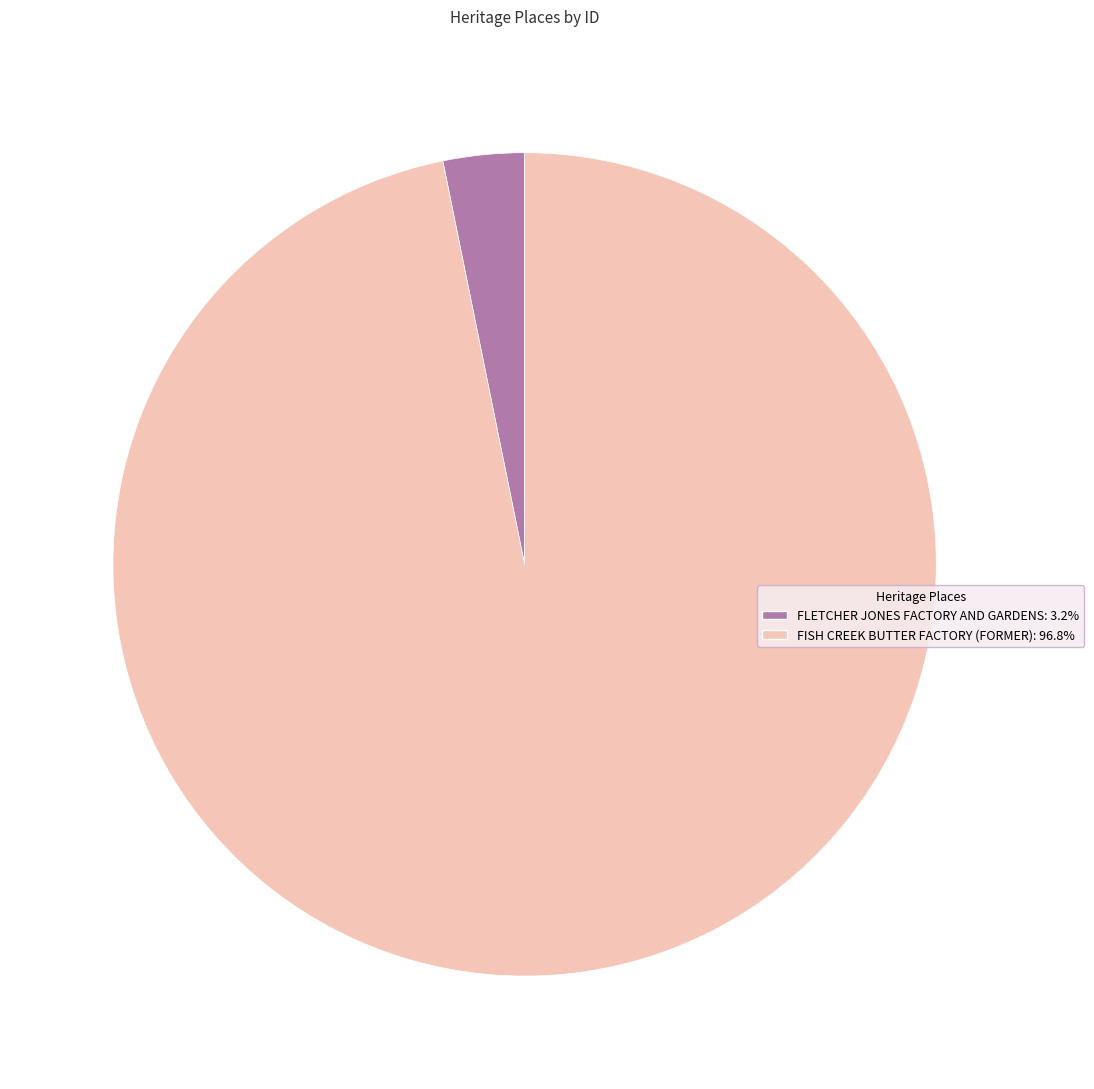

Which category has the biggest portion of the pie?

FISH CREEK BUTTER FACTORY (FORMER)